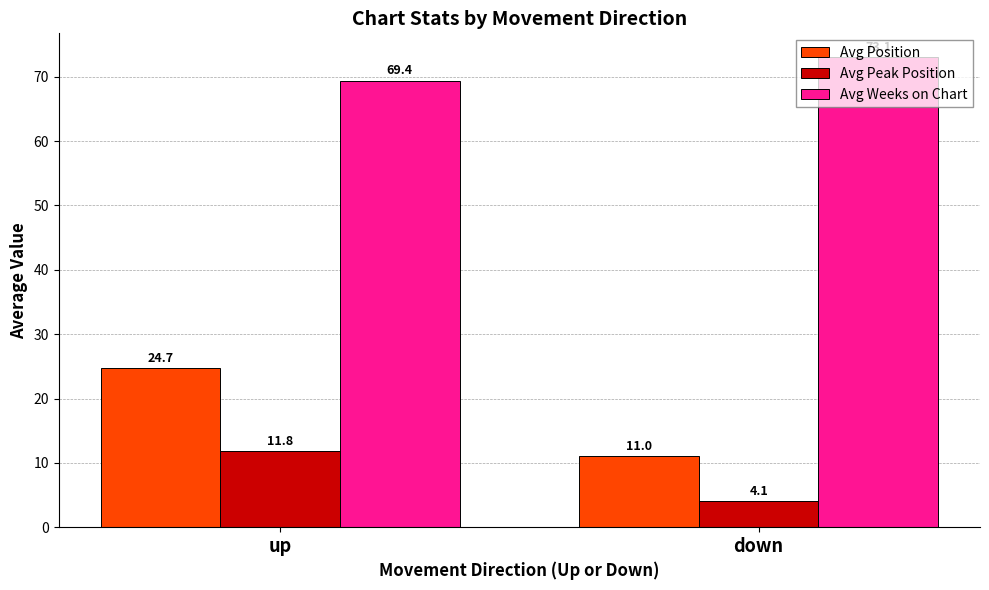

Reading right to left, transcribe all the data shown in this chart.

Avg Position: down=11.0	up=24.7
Avg Peak Position: down=4.1	up=11.8
Avg Weeks on Chart: down=73.1	up=69.4